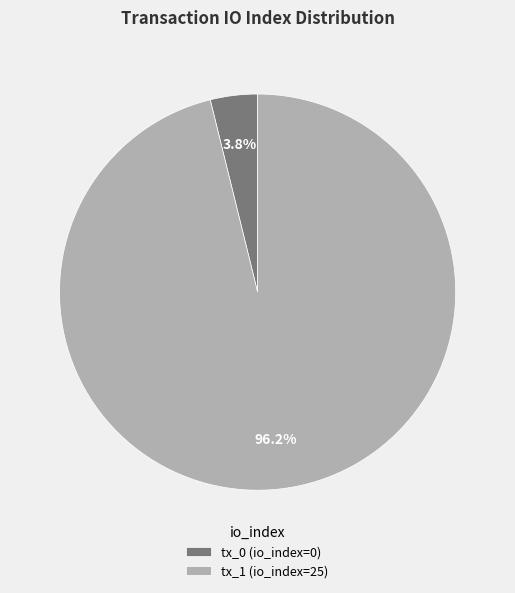

Which has a higher value, tx_1 (io_index=25) or tx_0 (io_index=0)?

tx_1 (io_index=25)